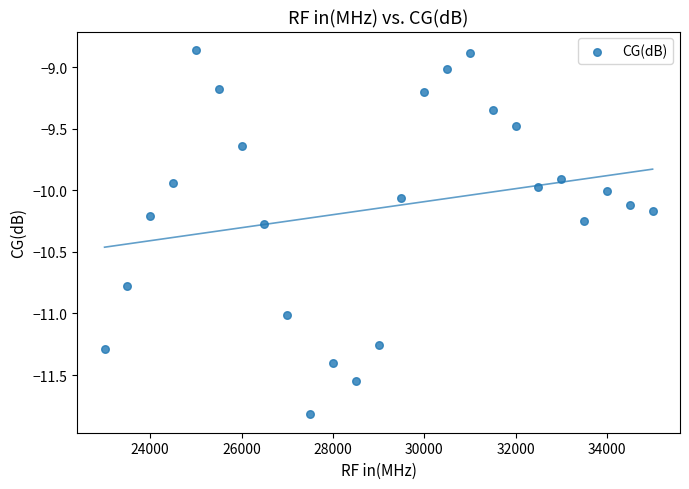

What is the range of Y values (max minus min)?

3.0